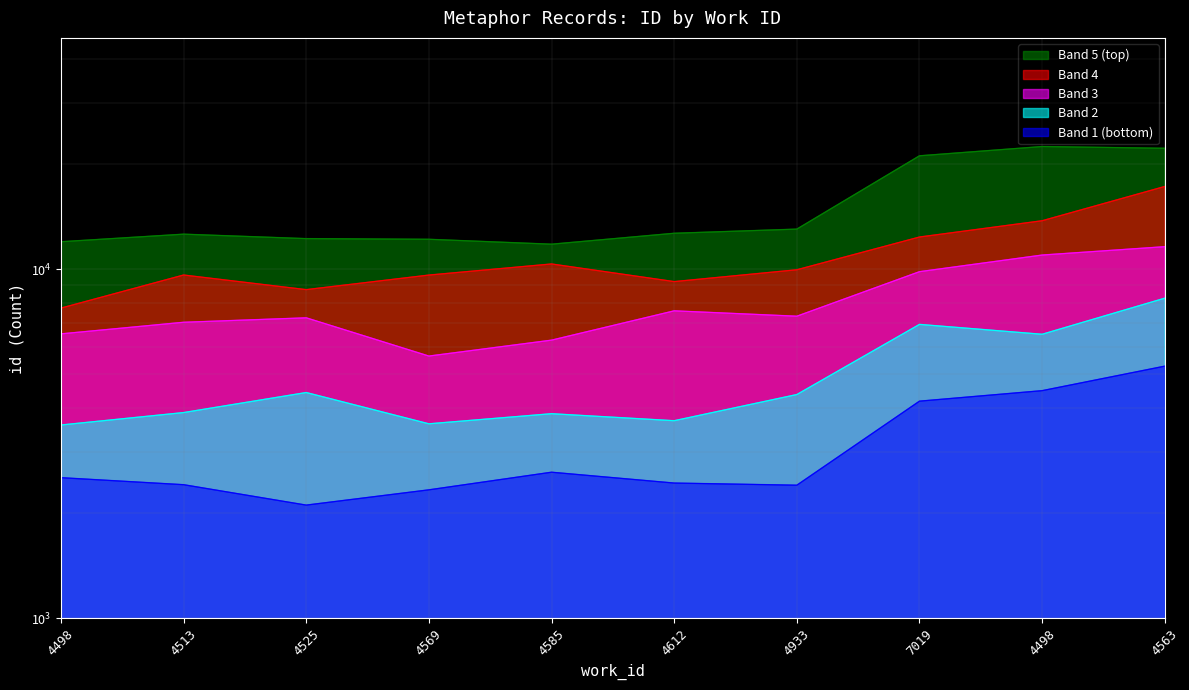

What is the change in value from 4612 to 4563?

+2838.4